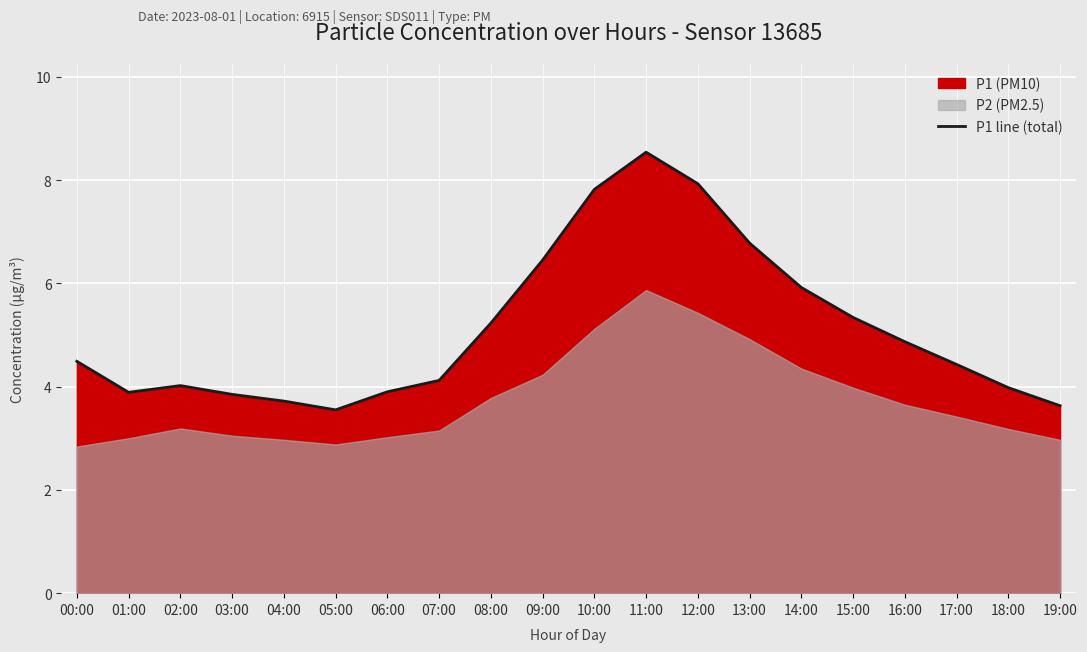

Reading right to left, list all the values displayed in this chart.

3.6	4.0	4.4	4.9	5.3	5.9	6.8	7.9	8.5	7.8	6.5	5.2	4.1	3.9	3.5	3.7	3.9	4.0	3.9	4.5